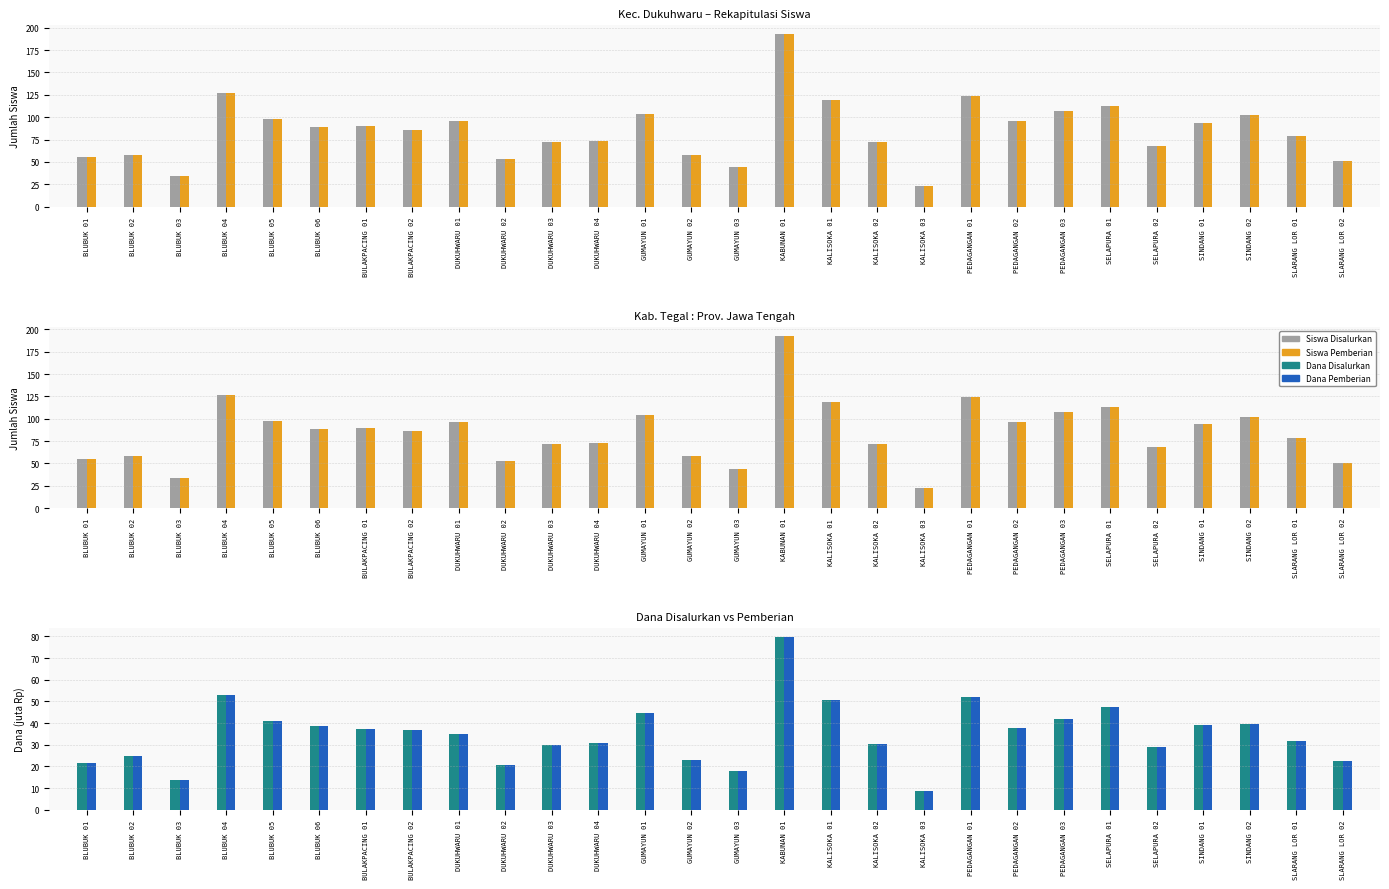

Reading right to left, list all the values displayed in this chart.

Siswa Disalurkan: 51.0	79.0	102.0	94.0	68.0	113.0	107.0	96.0	124.0	23.0	72.0	119.0	193.0	44.0	58.0	104.0	73.0	72.0	53.0	96.0	86.0	90.0	89.0	98.0	127.0	34.0	58.0	55.0
Siswa Pemberian: 51.0	79.0	102.0	94.0	68.0	113.0	107.0	96.0	124.0	23.0	72.0	119.0	193.0	44.0	58.0	104.0	73.0	72.0	53.0	96.0	86.0	90.0	89.0	98.0	127.0	34.0	58.0	55.0
Dana Disalurkan (juta): 22.3	31.9	39.6	38.9	28.8	47.5	42.1	37.8	52.2	8.6	30.1	50.6	79.7	18.0	22.9	44.5	30.8	29.9	20.5	35.1	36.7	37.1	38.7	40.7	52.9	13.9	24.8	21.4
Dana Pemberian (juta): 22.3	31.9	39.6	38.9	28.8	47.5	42.1	37.8	52.2	8.6	30.1	50.6	79.7	18.0	22.9	44.5	30.8	29.9	20.5	35.1	36.7	37.1	38.7	40.7	52.9	13.9	24.8	21.4